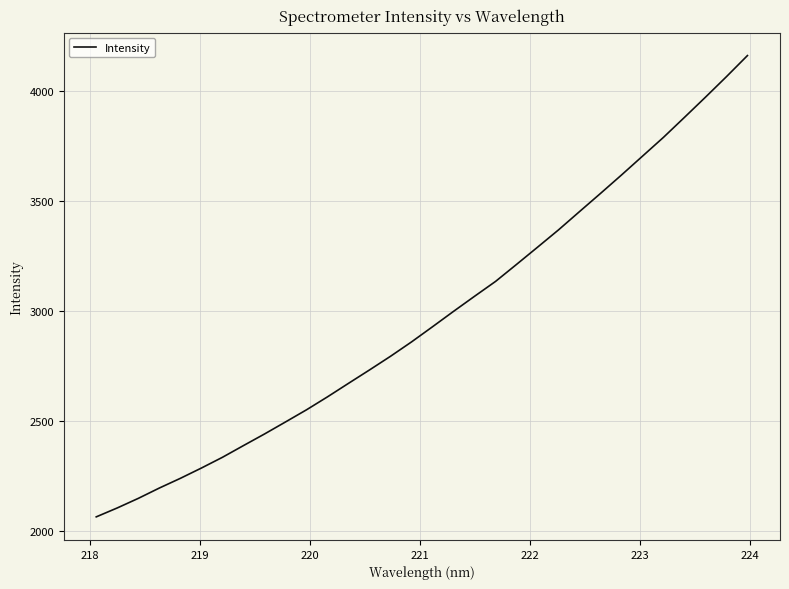

What is the minimum value shown in the chart?

2065.8